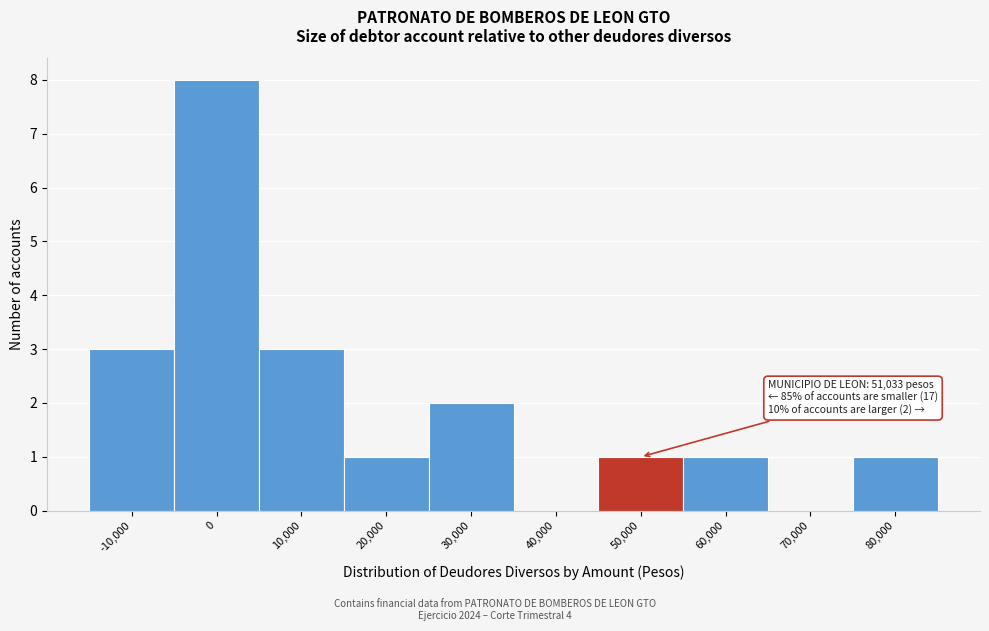

Reading left to right, what are all the values shown in this chart?

-10,000=3	0=8	10,000=3	20,000=1	30,000=2	40,000=0	50,000=1	60,000=1	70,000=0	80,000=1